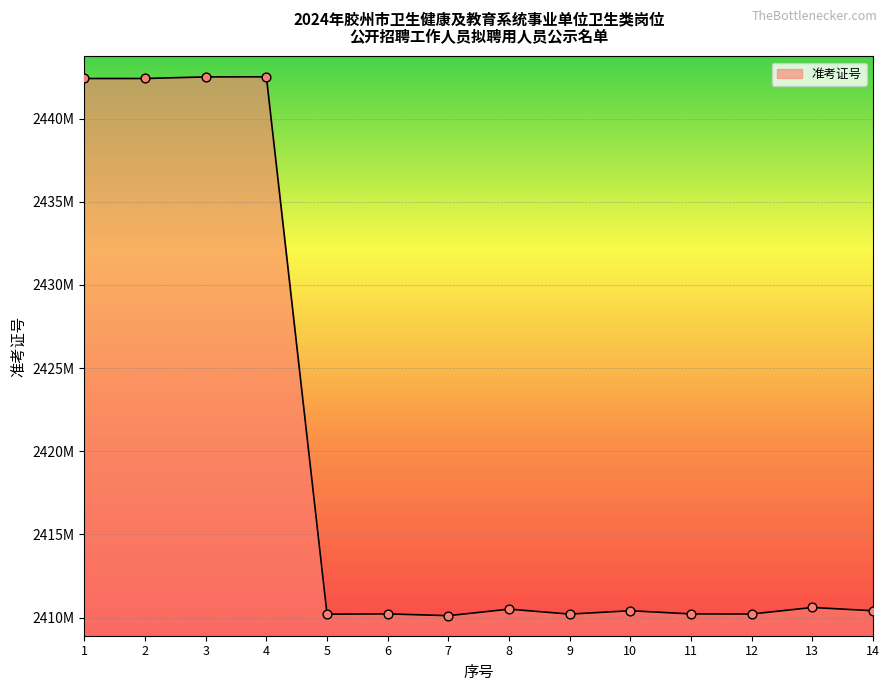

Does the chart have visible grid lines?

Yes